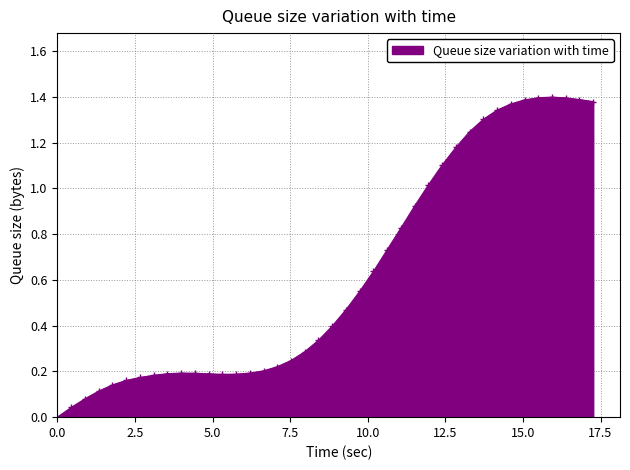

What is the sum of all values?

25.0